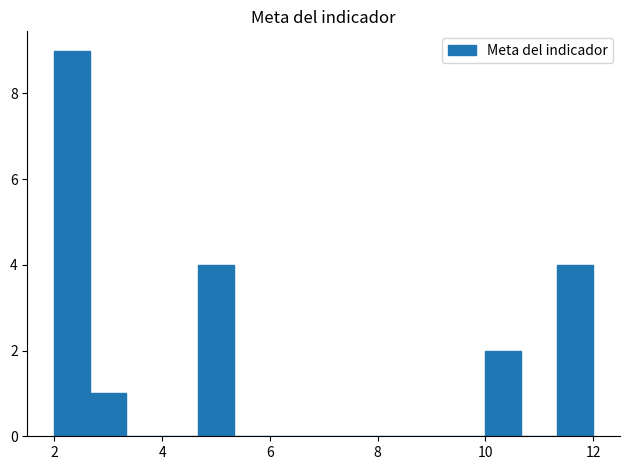

Around what value on the x-axis is the tallest bar? Give the approximate position of its centre, as read against the axis.

2.4